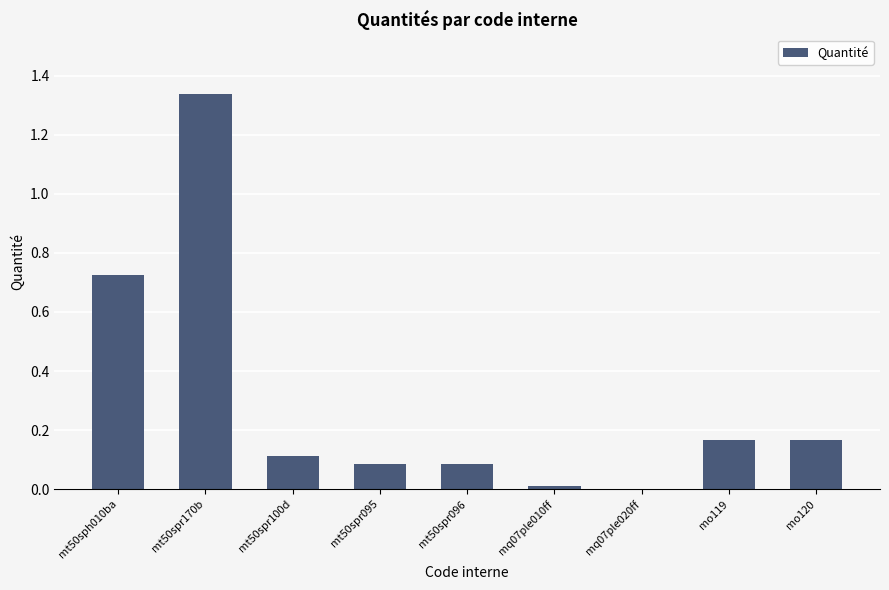

True or false: the data shows 2.4 at mt50spr170b.

False